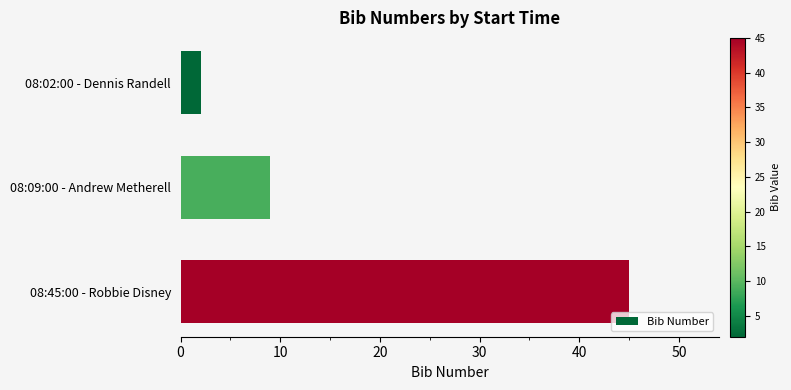

Rank the categories by value from highest to lowest.

08:45:00 - Robbie Disney, 08:09:00 - Andrew Metherell, 08:02:00 - Dennis Randell